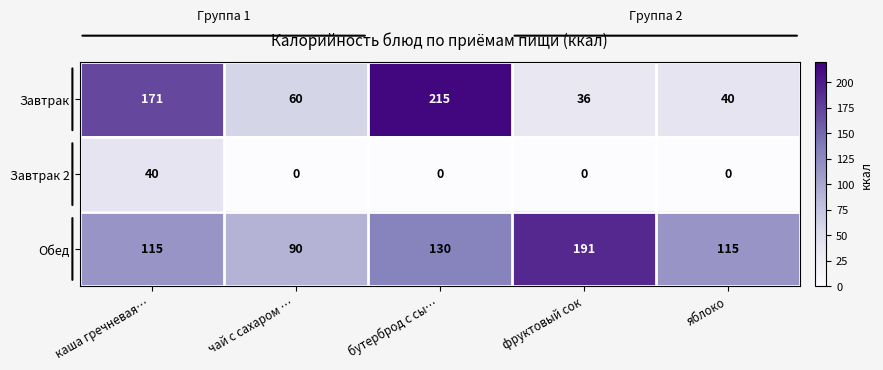

The Обед series shows 42 at яблоко. True or false?

False